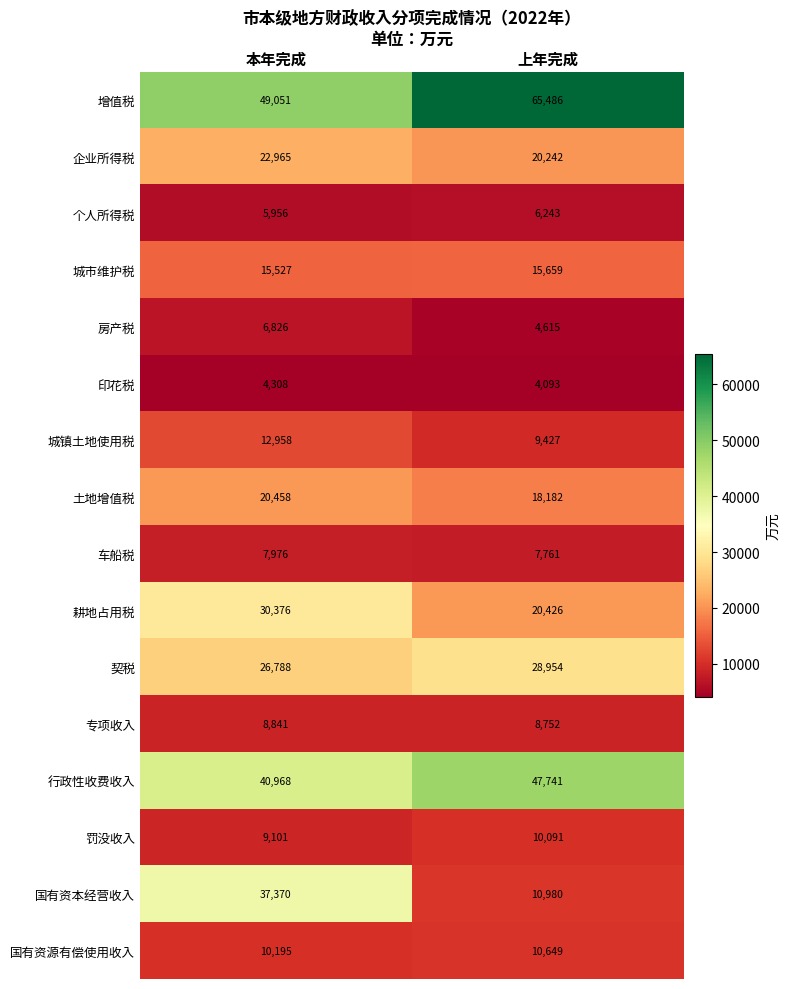

What is the minimum value shown in the chart?

4093